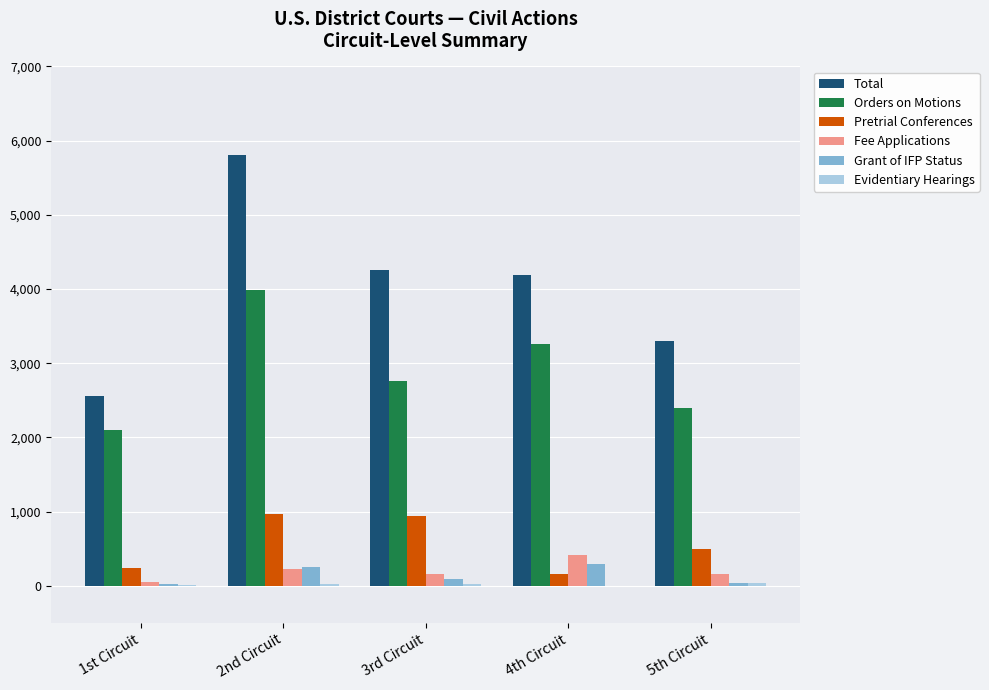

Which label corresponds to the largest value in the chart?

2nd Circuit